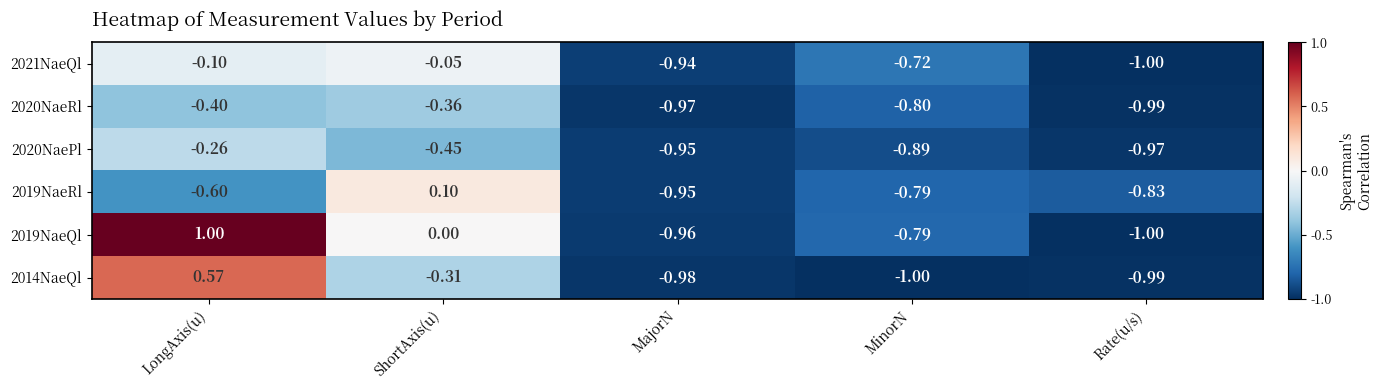

What is the spread (max minus min) of values at Rate(u/s)?

0.2